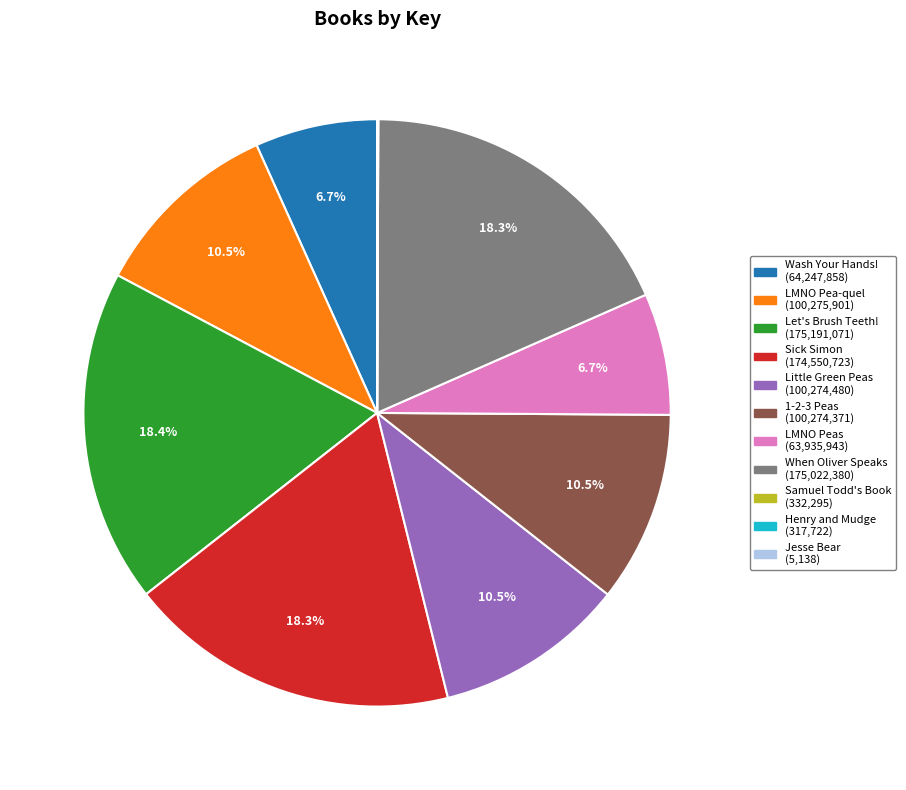

Does any single category account for the majority?

No